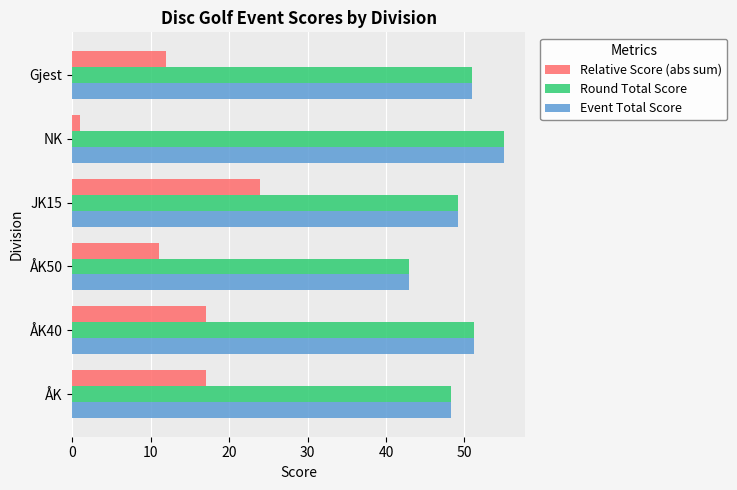

Which series has the largest range (max minus min)?

Relative Score (abs sum)